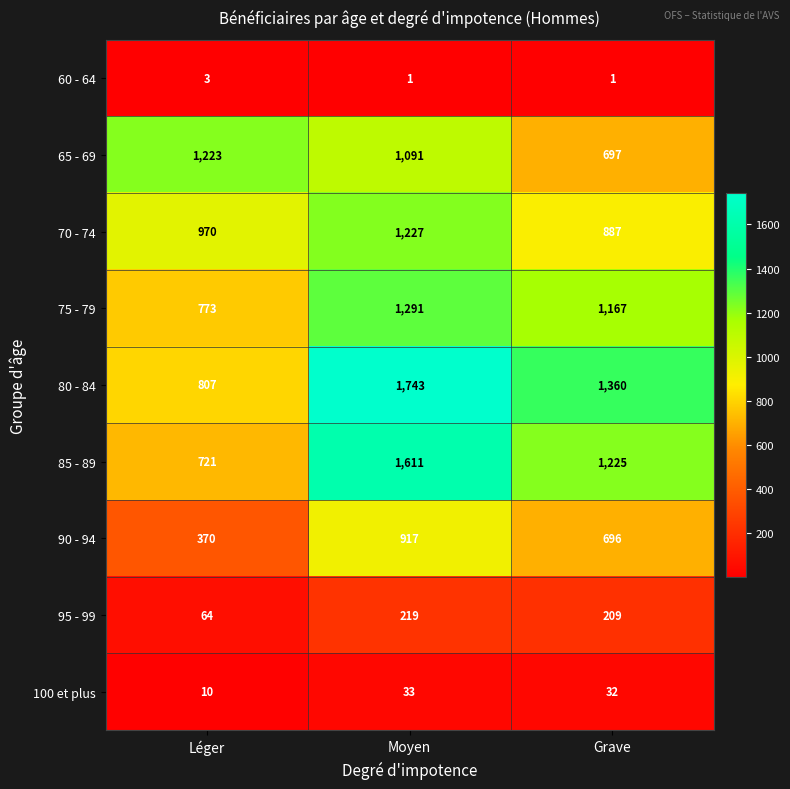

Which series changed the most between Moyen and Grave?

65 - 69